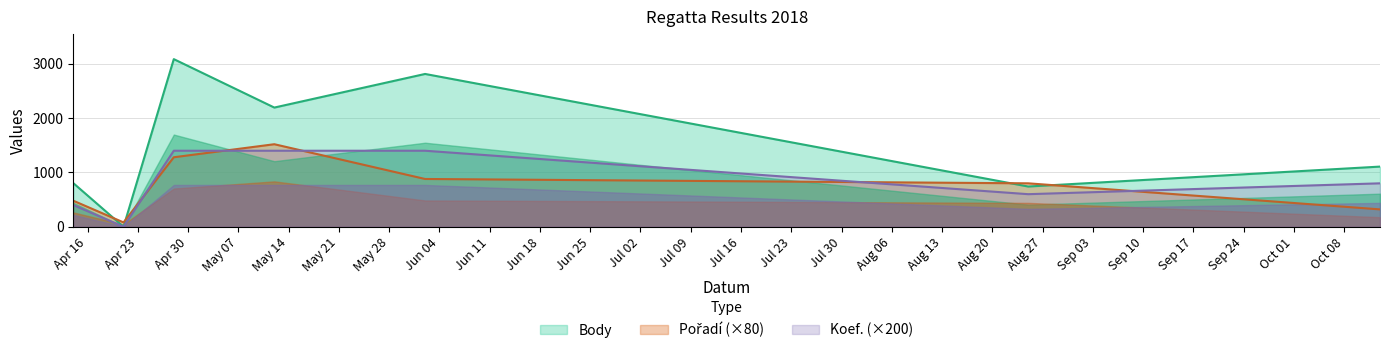

The value of Body at 2018-08-25 is 1002. True or false?

False